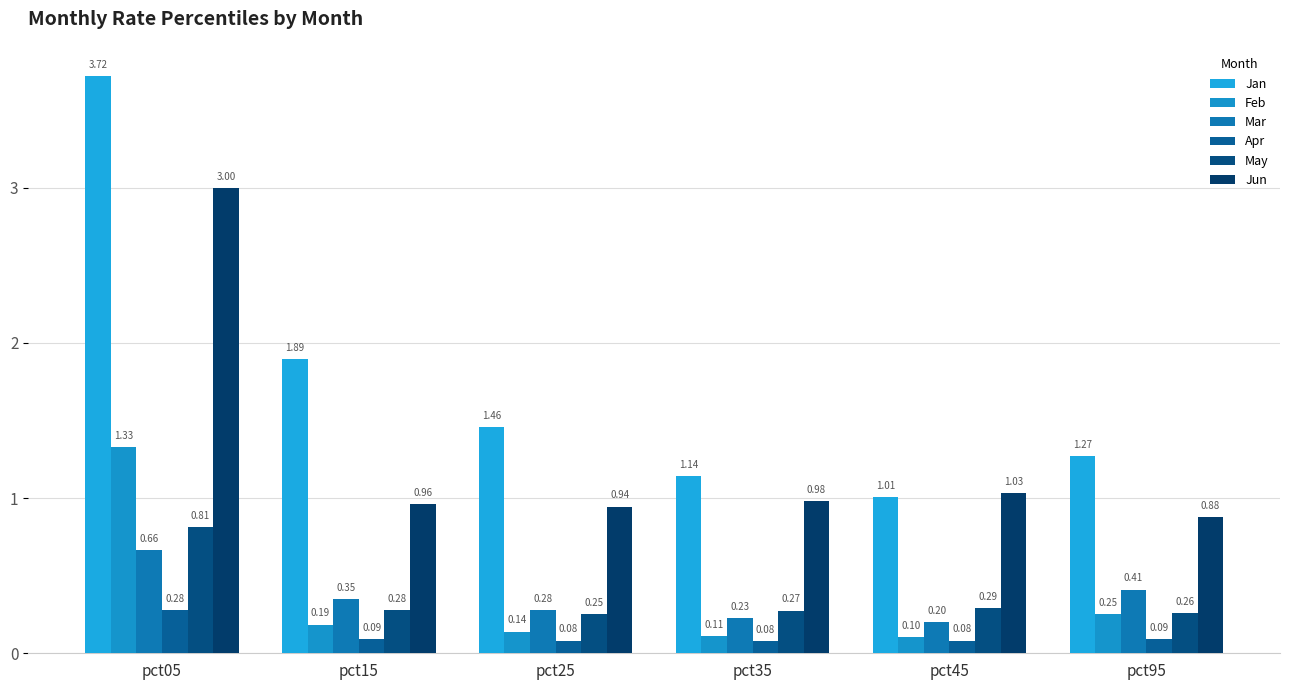

The value of Jun at pct95 is 1.5. True or false?

False